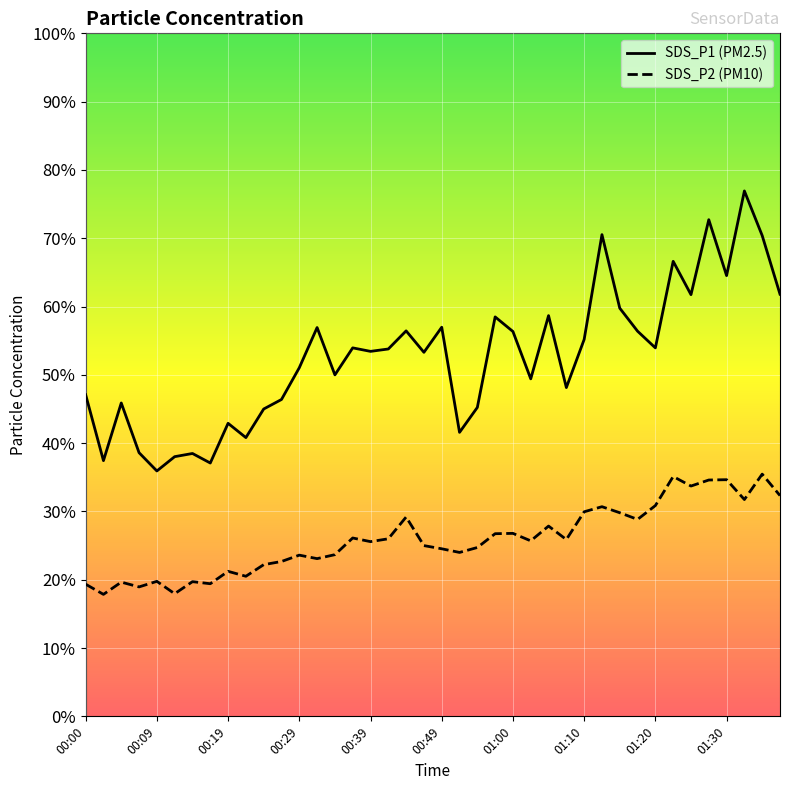

Is this an area chart (filled region under the line)?

No